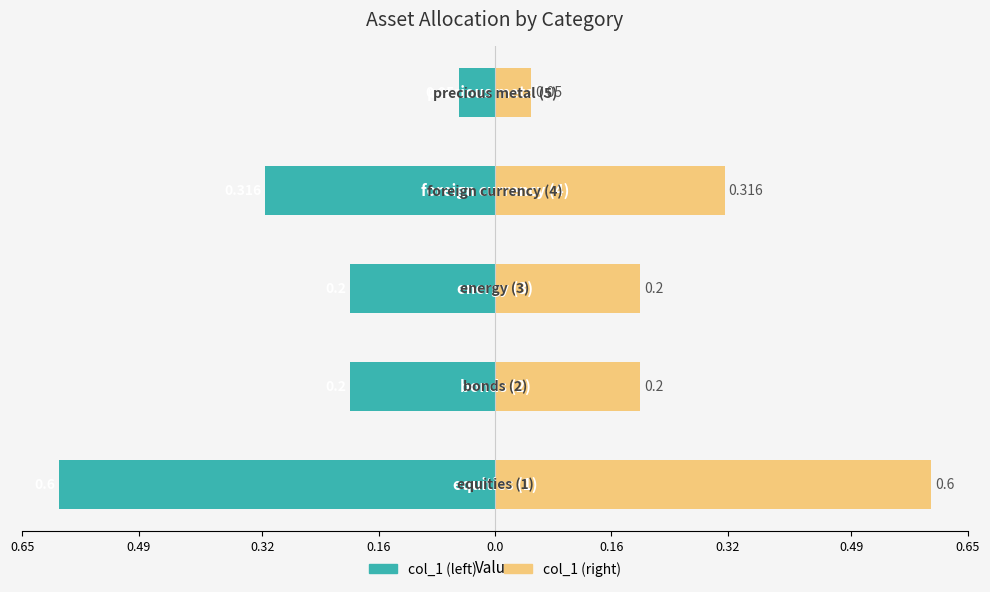

How many bars are there in total?

10